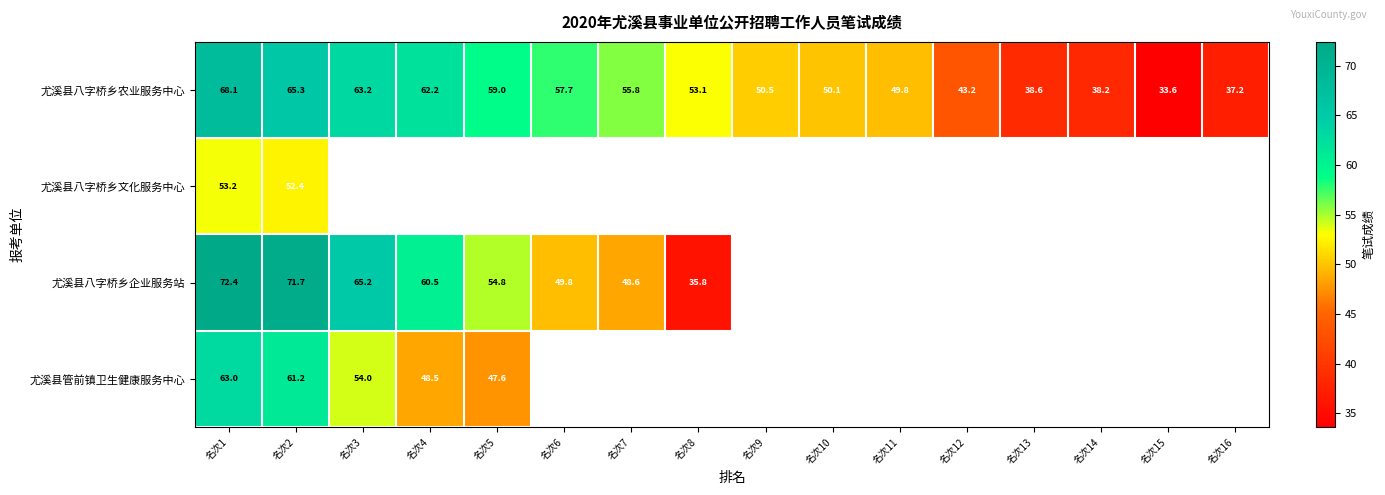

What is the maximum value shown in the chart?

72.4